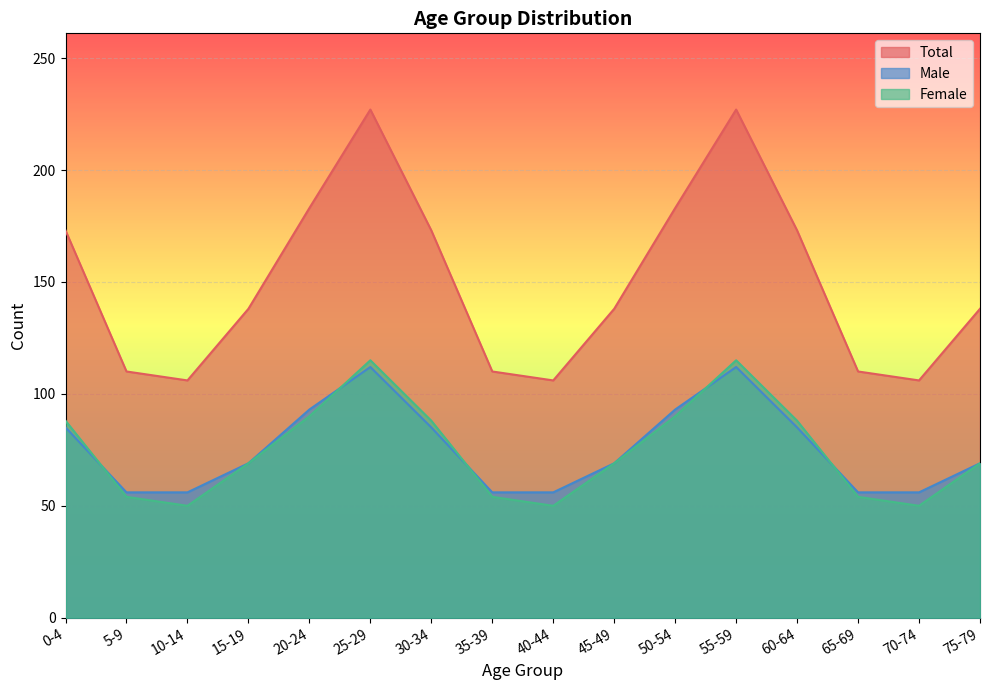

True or false: Male and Total cross at least once.

False